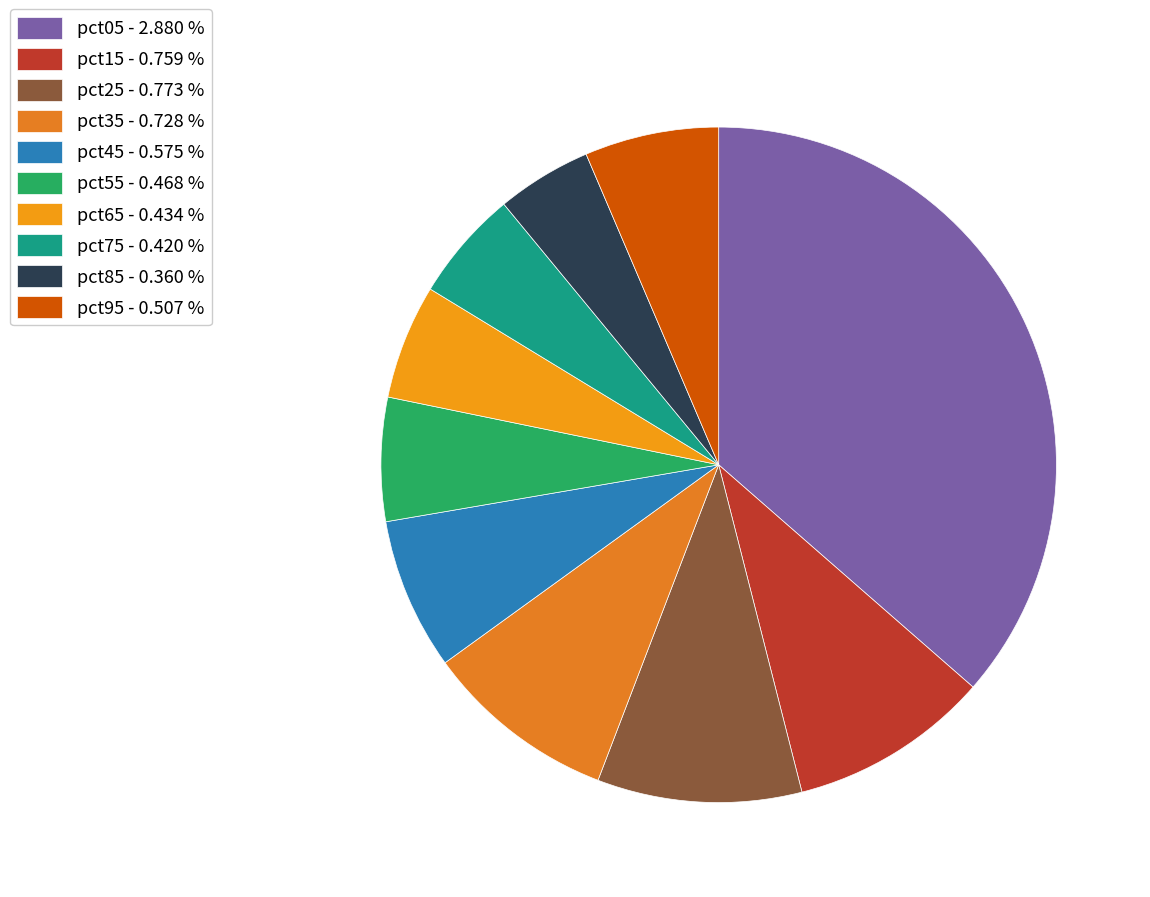

What percentage is the pct15 slice, to the nearest percent?

10%